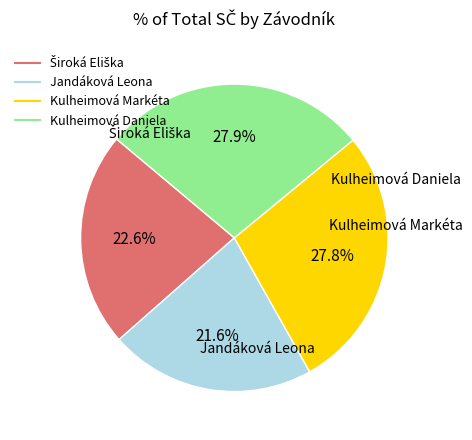

Count the number of slices in the pie.

4